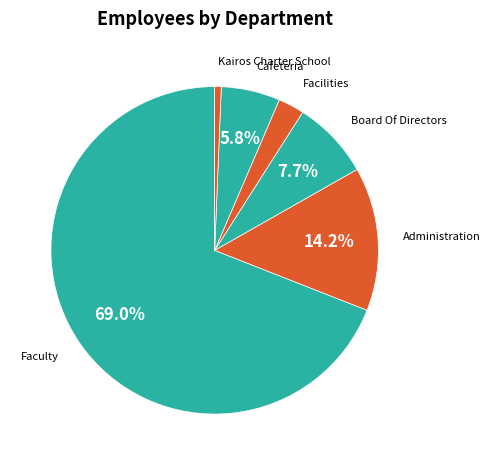

How many slices are in this pie chart?

6